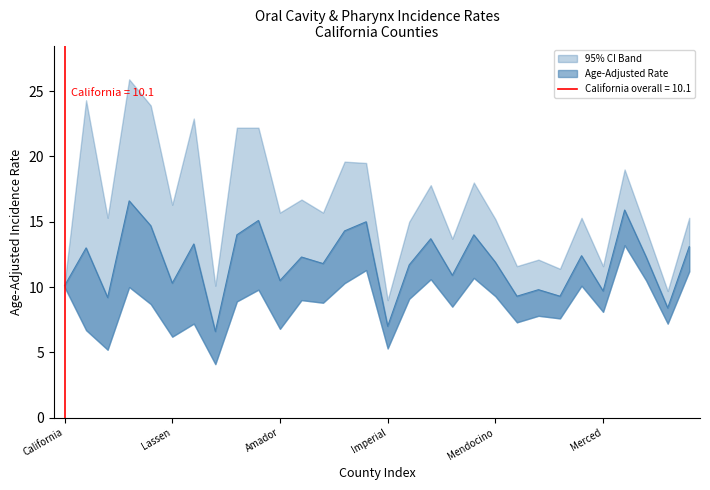

What is the label of the 19th point from the right?

Siskiyou